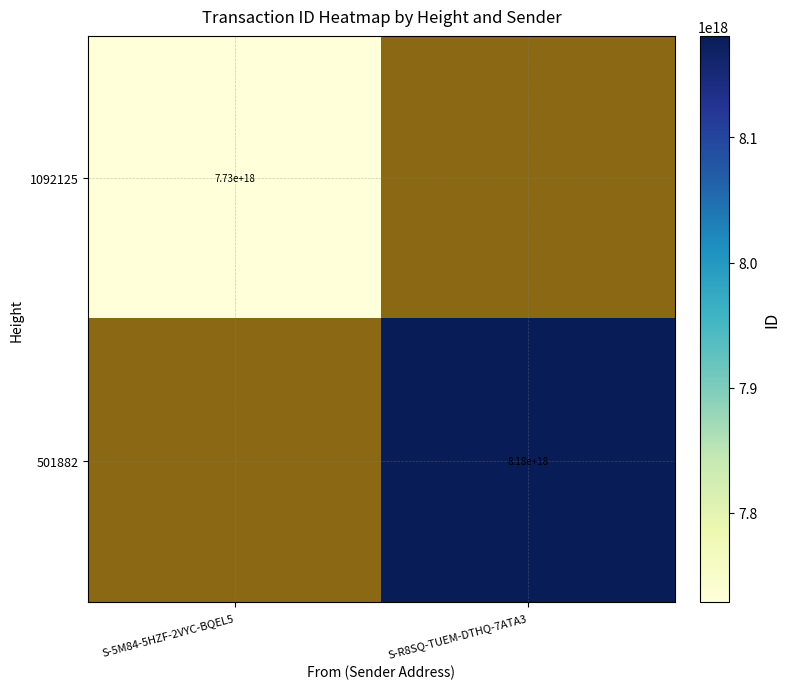

Which category has the highest value across all series?

S-R8SQ-TUEM-DTHQ-7ATA3